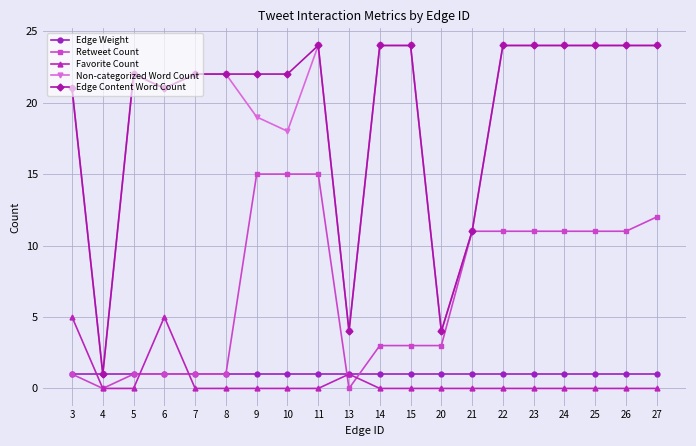

True or false: Retweet Count has a value of 15 at 9.

True